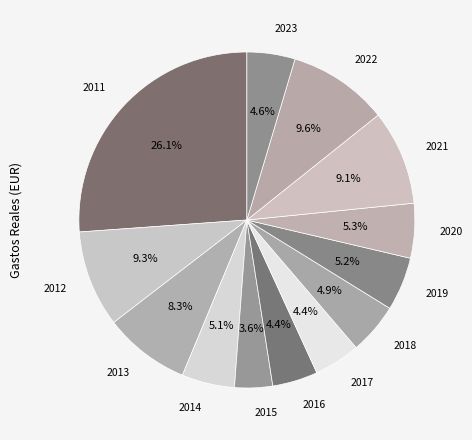

What percentage is NOT represented by 2016?

95.6%